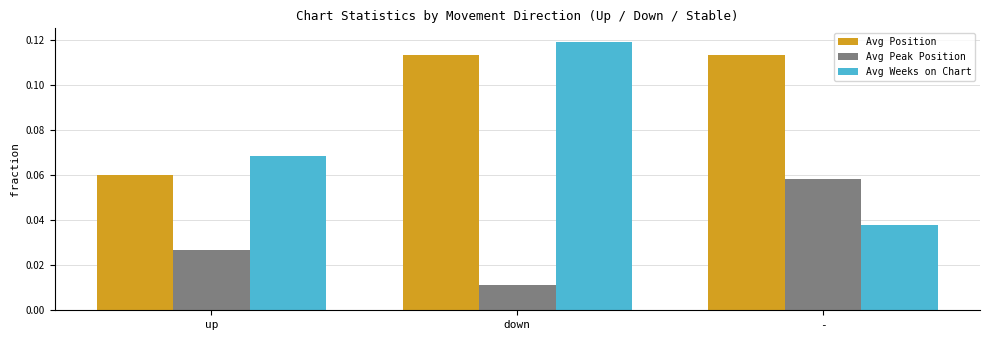

At which category is the sum across all series the highest?

down